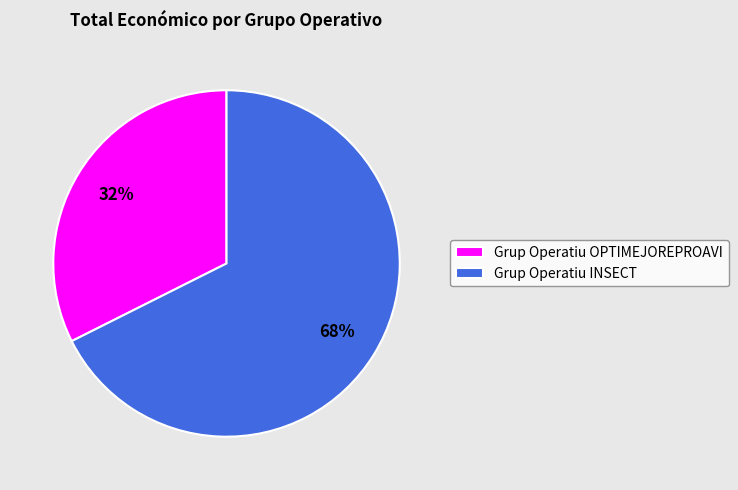

True or false: Grup Operatiu INSECT accounts for 68% of the total.

True